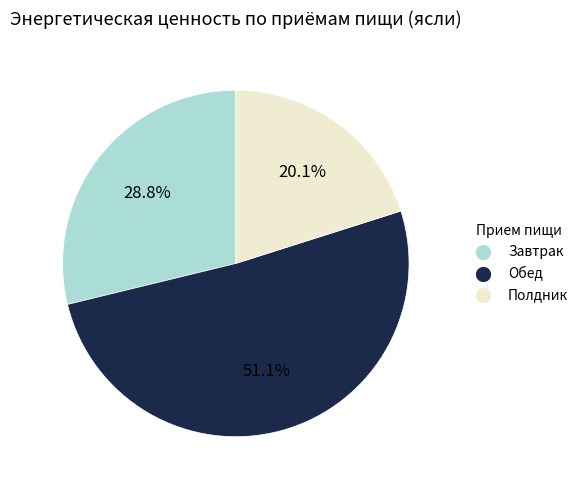

What portion of the pie excludes Полдник?

79.9%